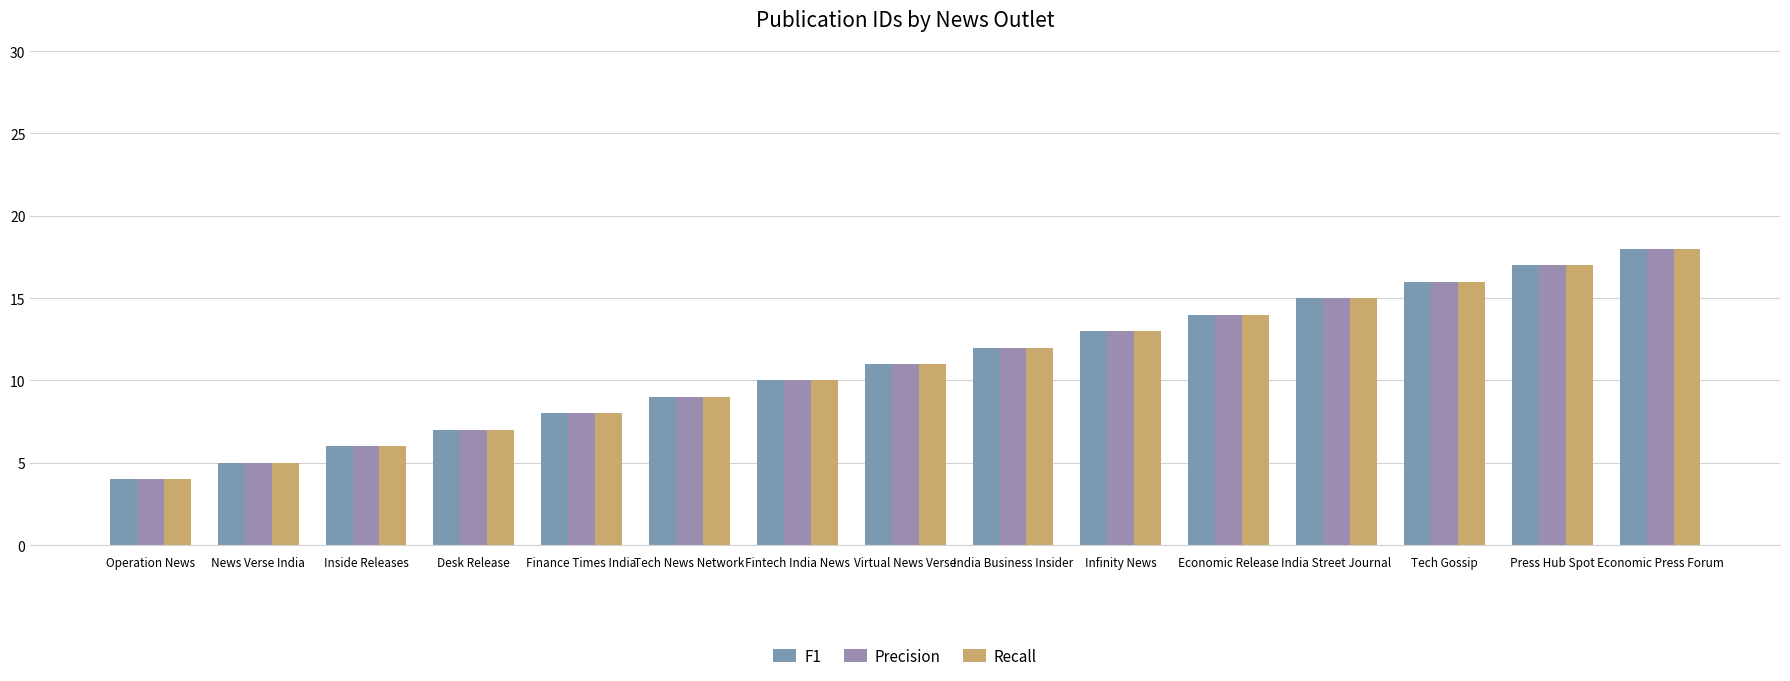

At which category is the sum across all series the highest?

Economic Press Forum